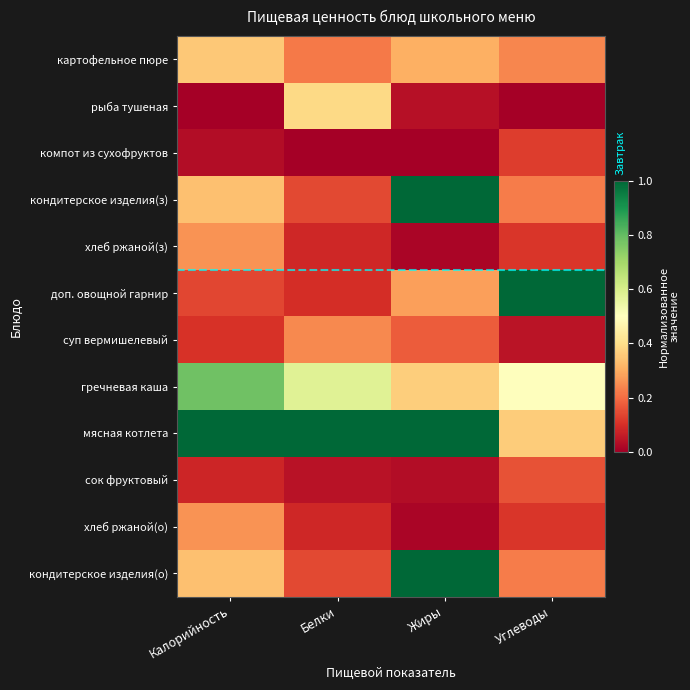

How many distinct data groups are displayed?

12